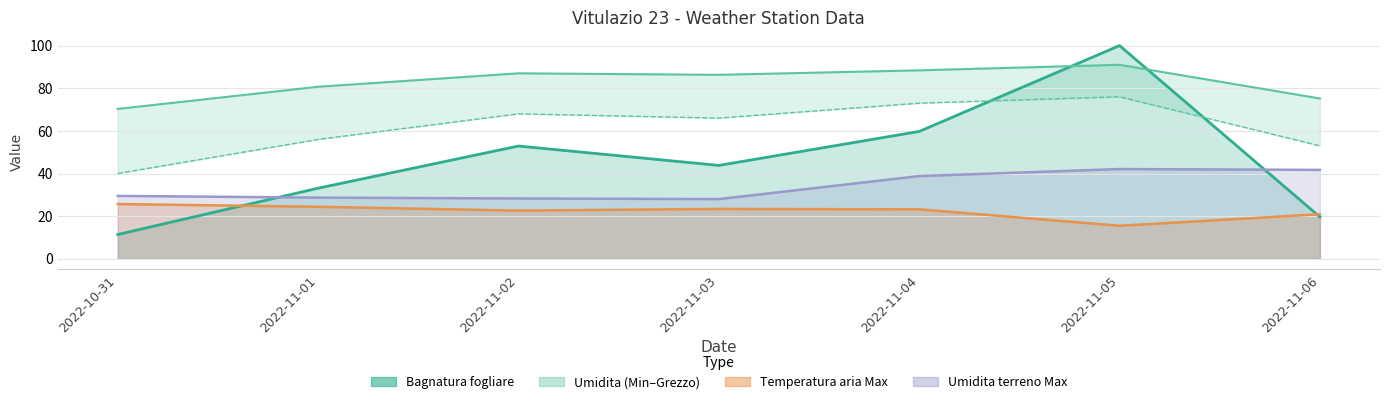

What is the difference between the maximum and minimum values in the Bagnatura fogliare series?

88.6